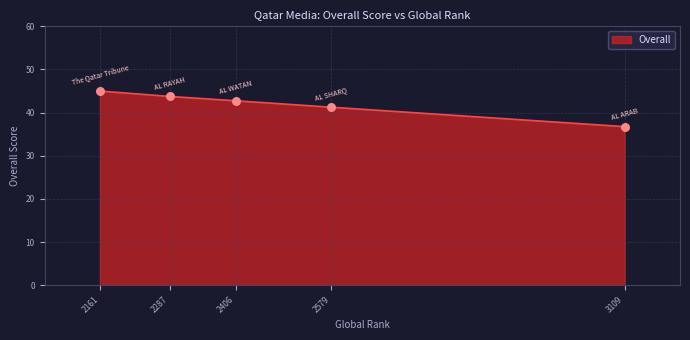

Which has a higher value, 3109 or 2287?

2287